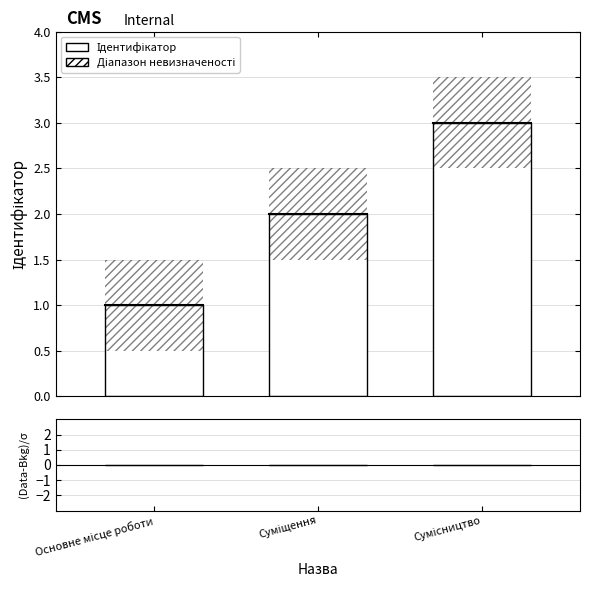

Does the chart contain stacked bars?

No